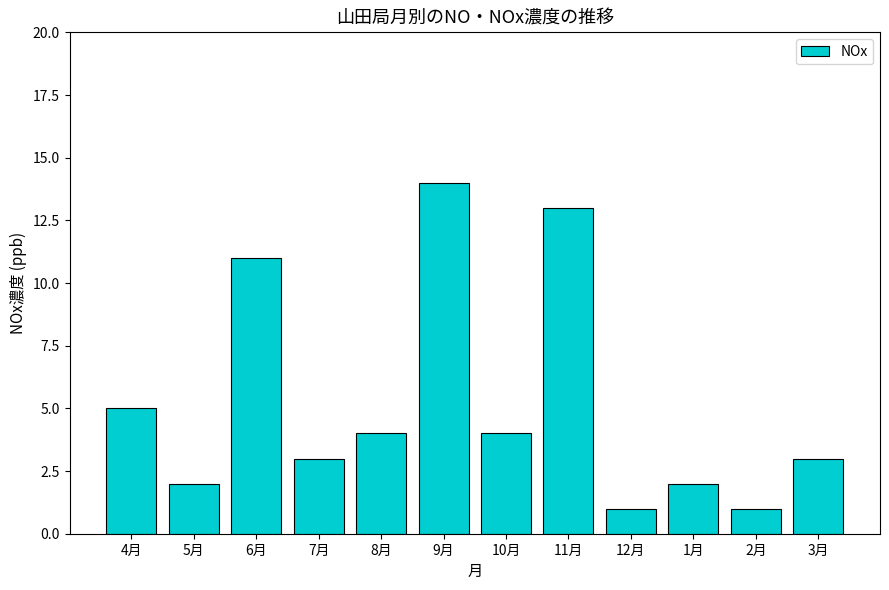

True or false: the data shows 5 at 3月.

False